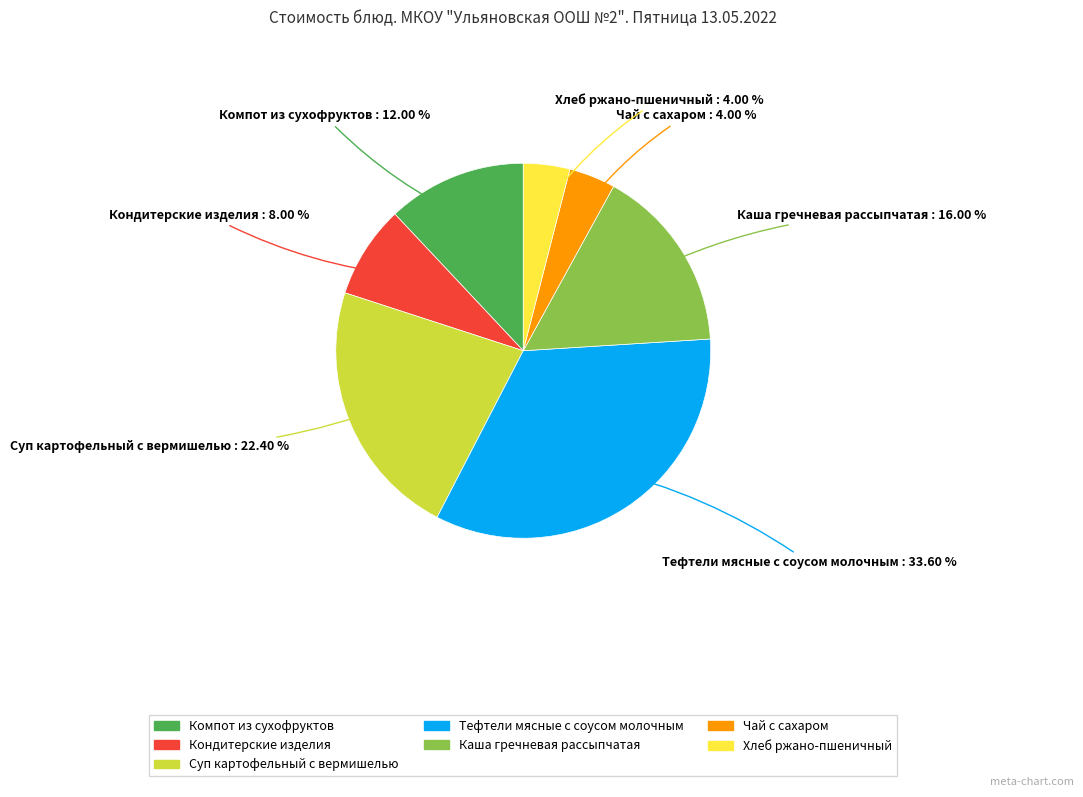

How many segments does this pie chart have?

7